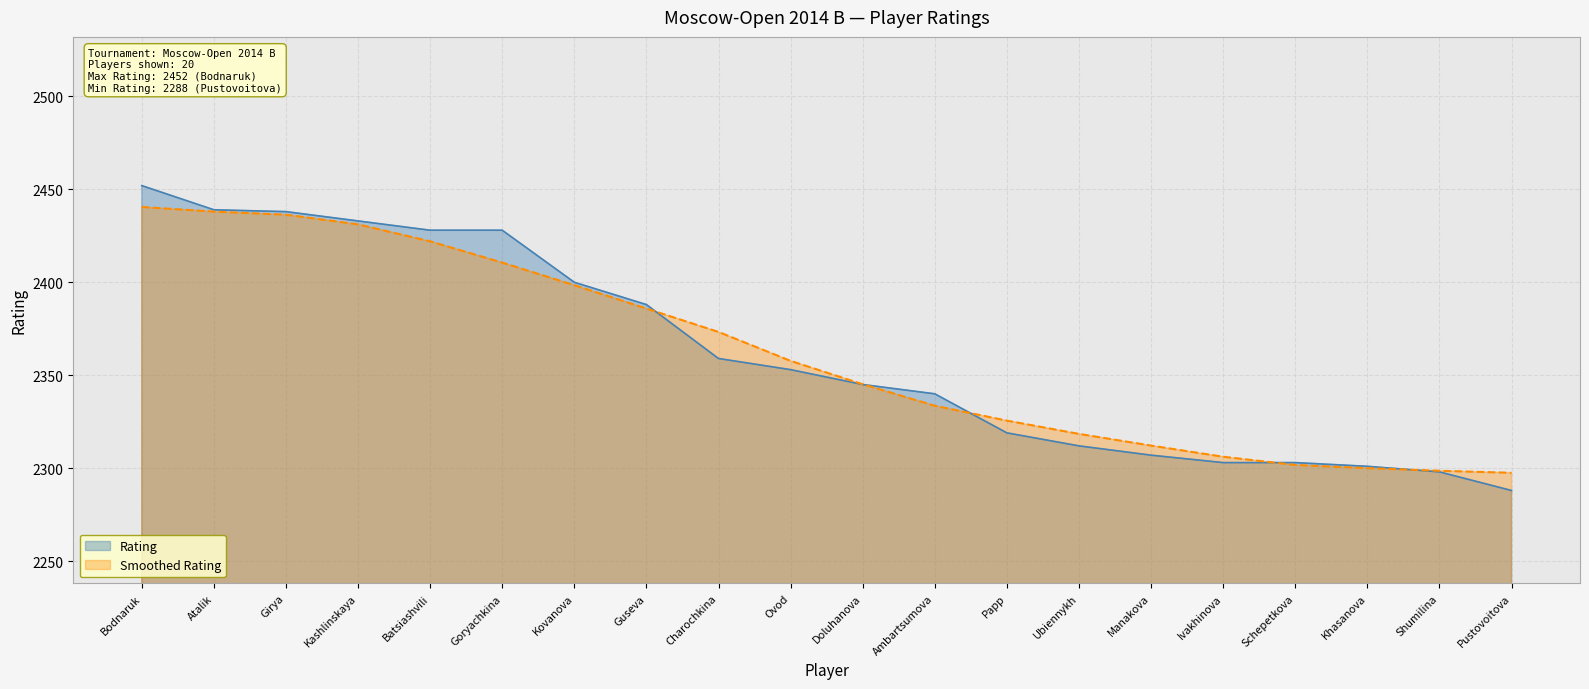

What is the label of the 4th point from the left?

Kashlinskaya